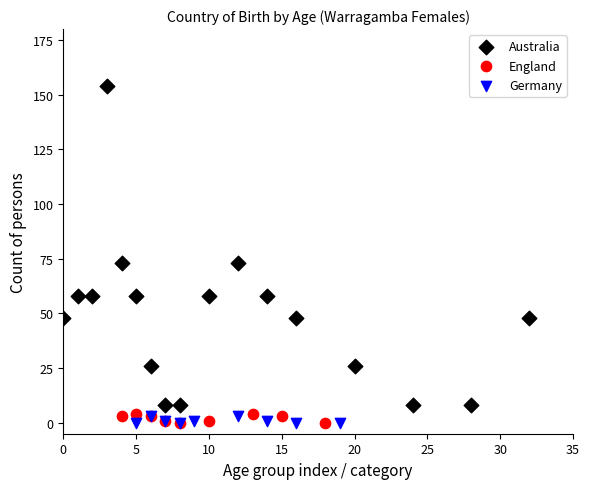

What are all the series names shown in the legend?

Australia, England, Germany